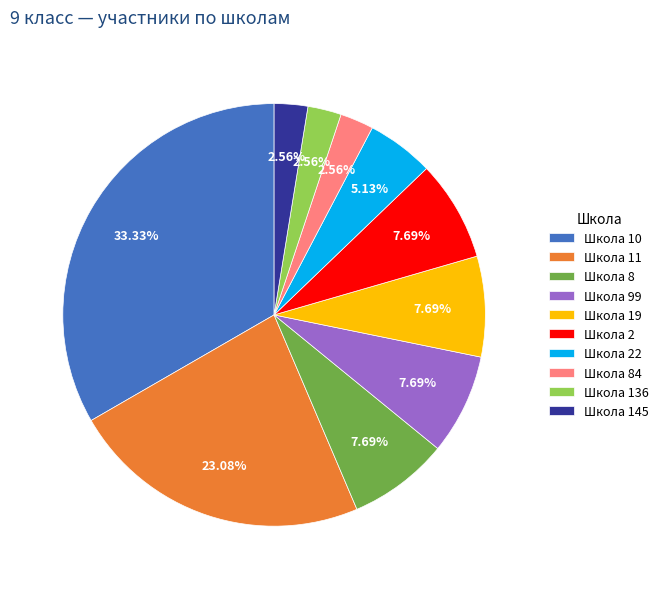

To the nearest percent, what is the difference between the largest and smallest slice percentages?

31%